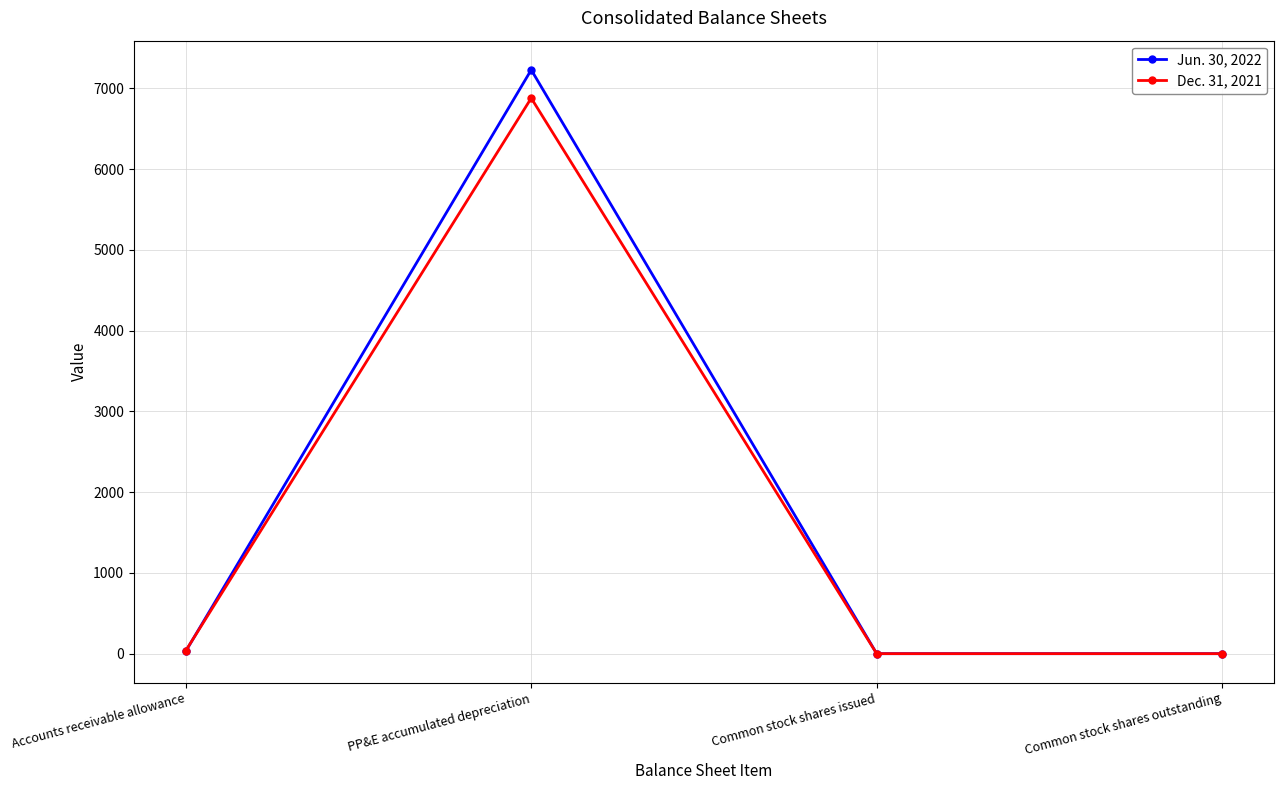

Is this an area chart (filled region under the line)?

No